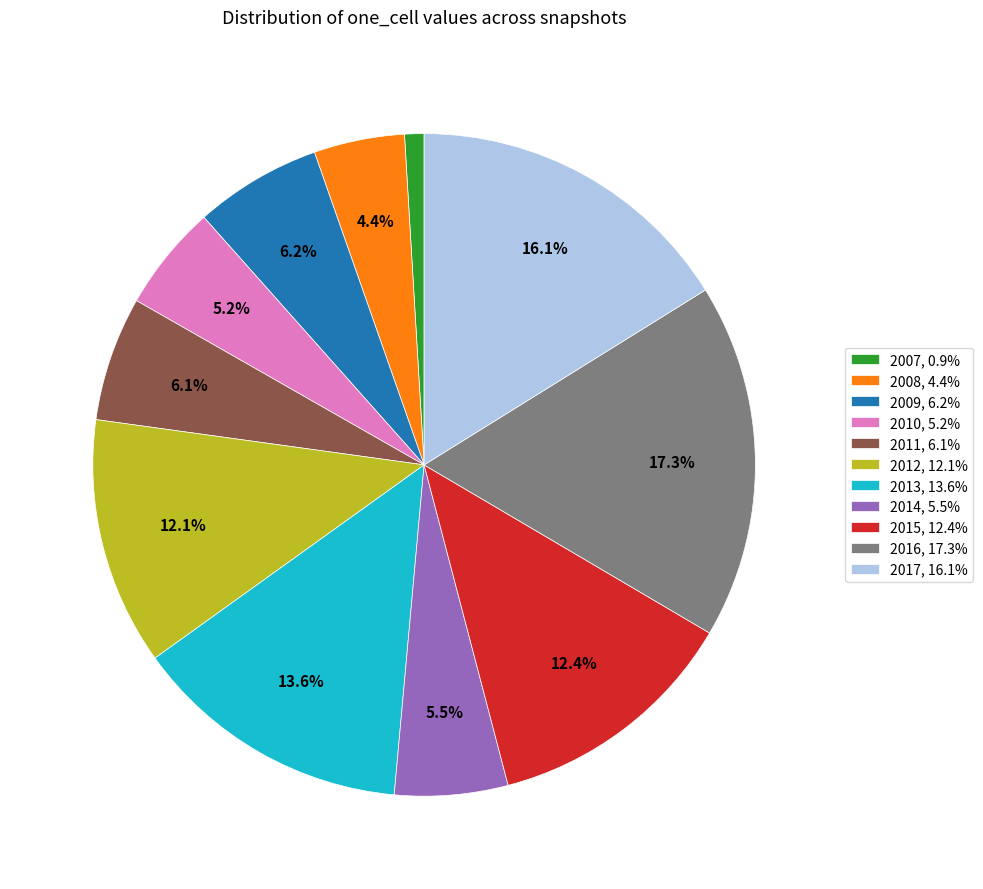

How much of the chart is everything except 2014, 5.5%?

94.5%